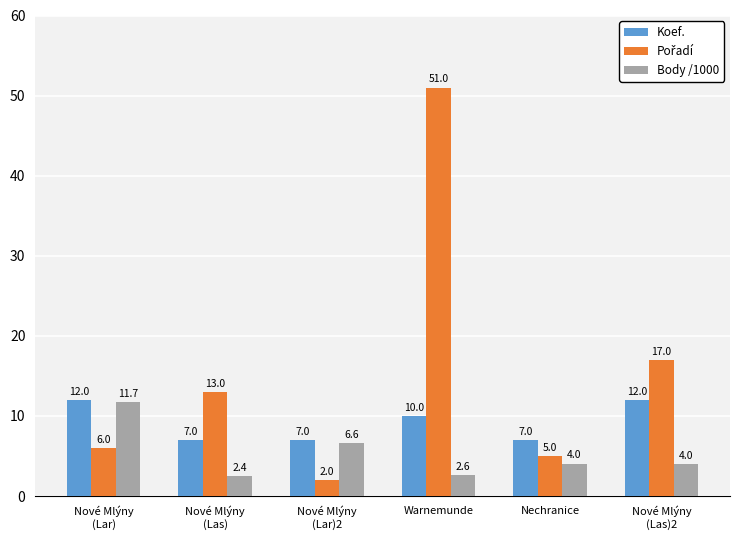

How many Koef. values are between 7 and 12?

6